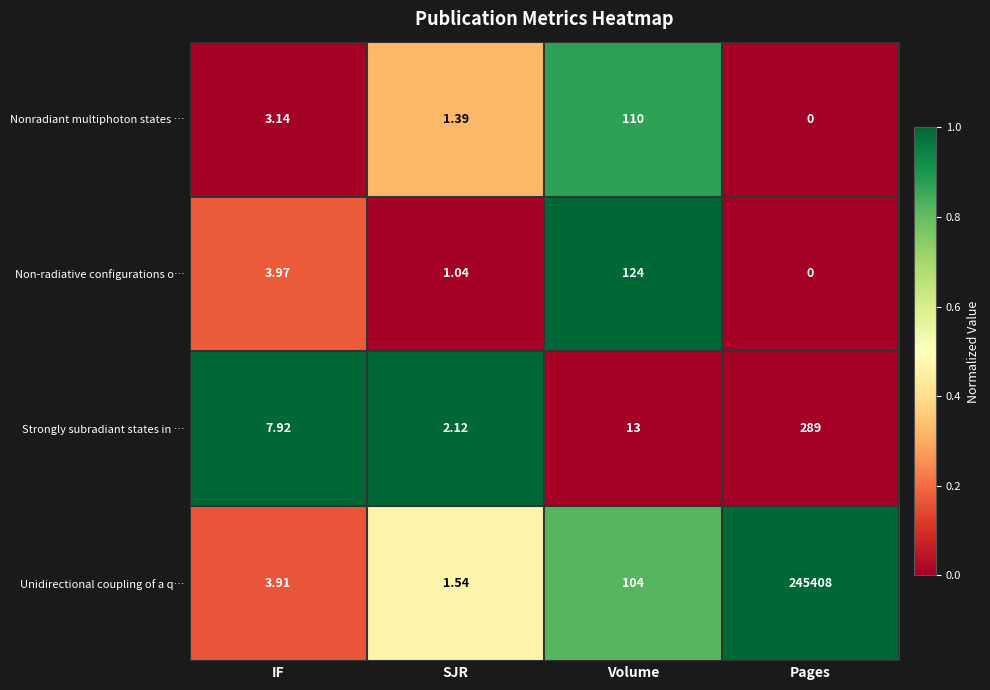

At Volume, list the series in order from smallest to largest.

Strongly subradiant states in …, Unidirectional coupling of a q…, Nonradiant multiphoton states …, Non-radiative configurations o…